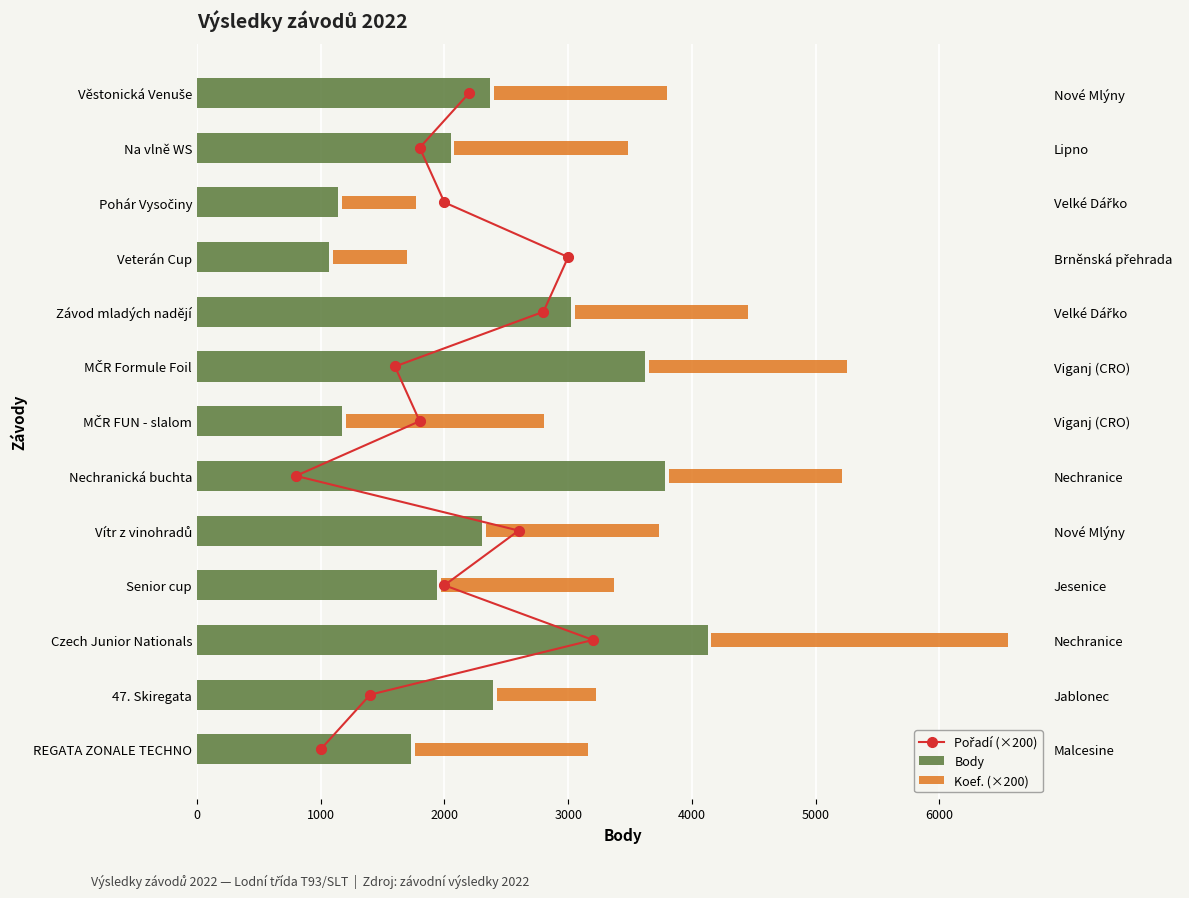

Which series reaches the maximum Y coordinate?

Body